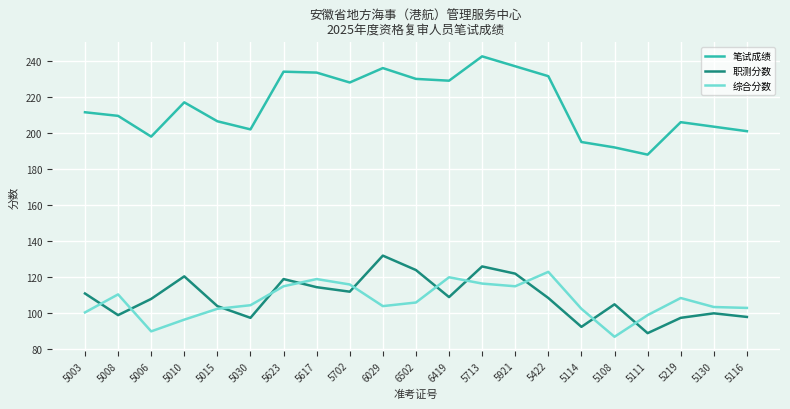

What is the spread (max minus min) of values at 5219?

108.5